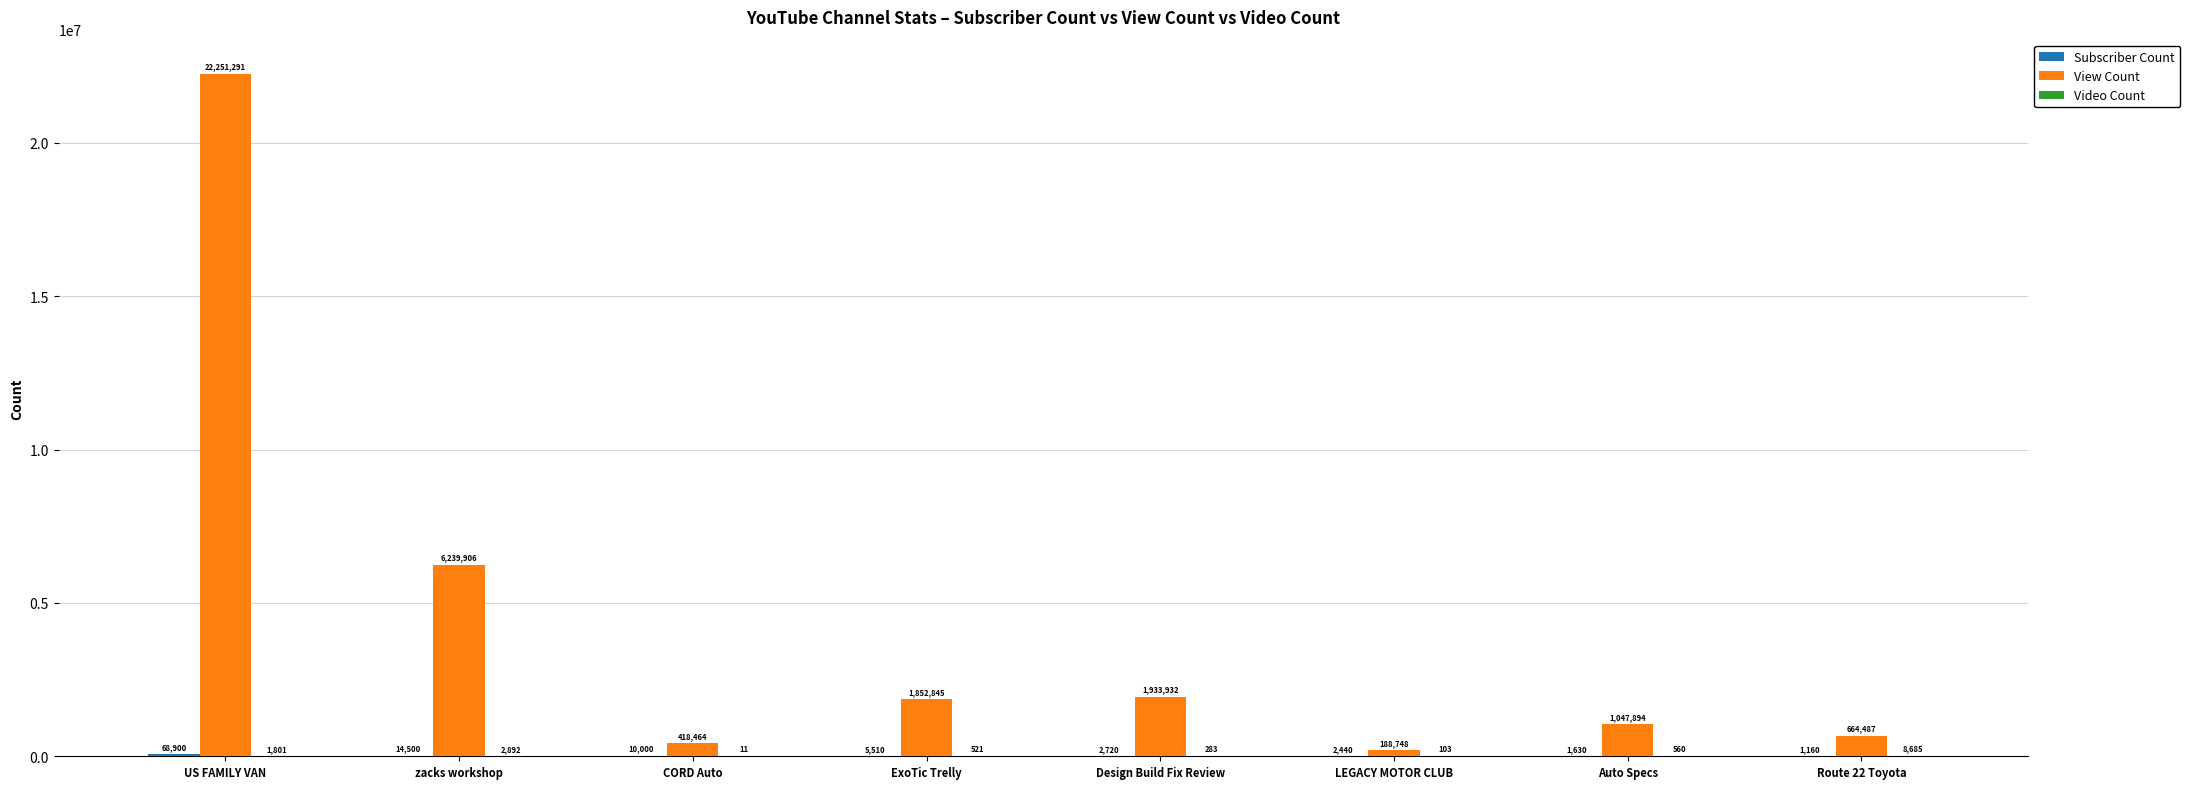

Which label corresponds to the largest value in the chart?

US FAMILY VAN